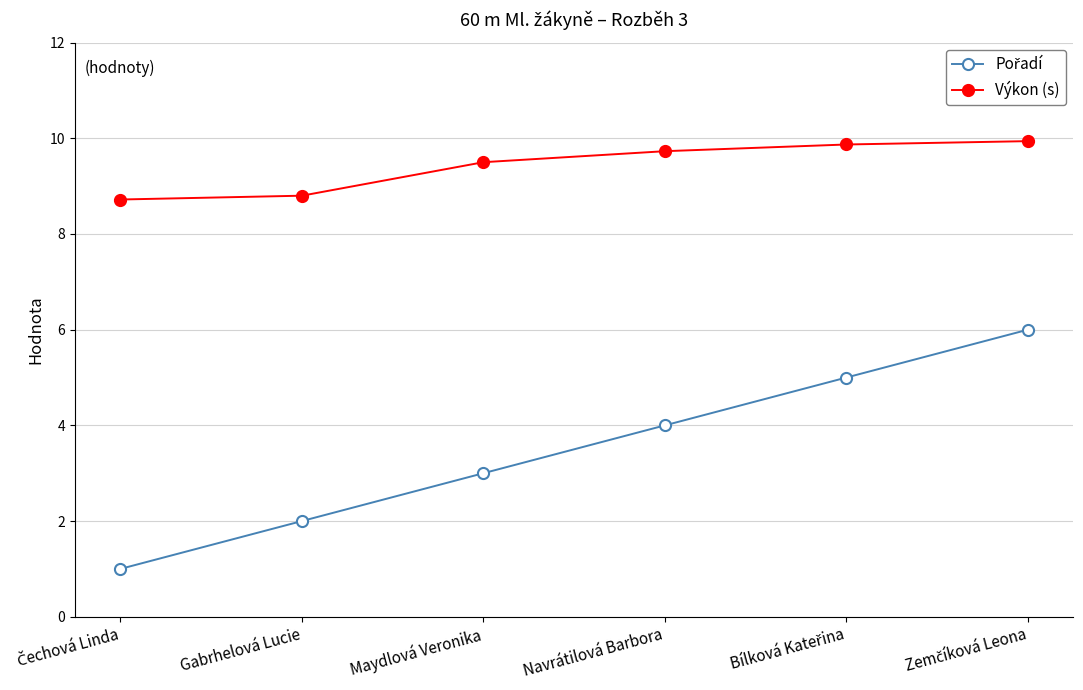

At how many categories does at least one series exceed 7?

6